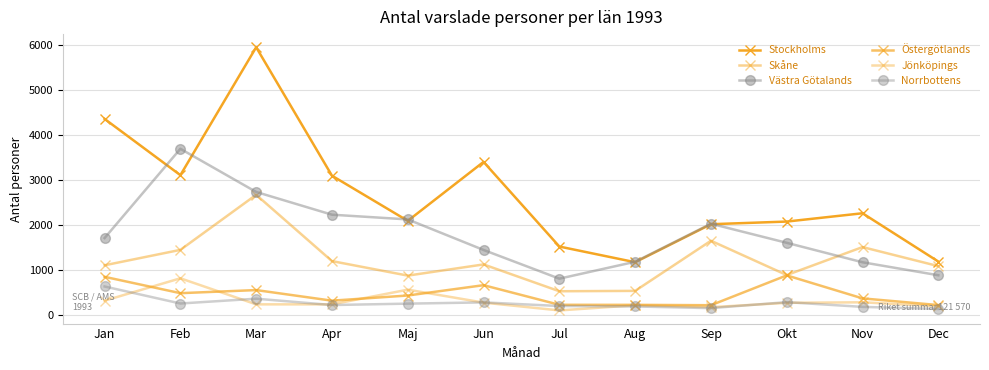

True or false: Östergötlands has a value of 360 at Nov.

True